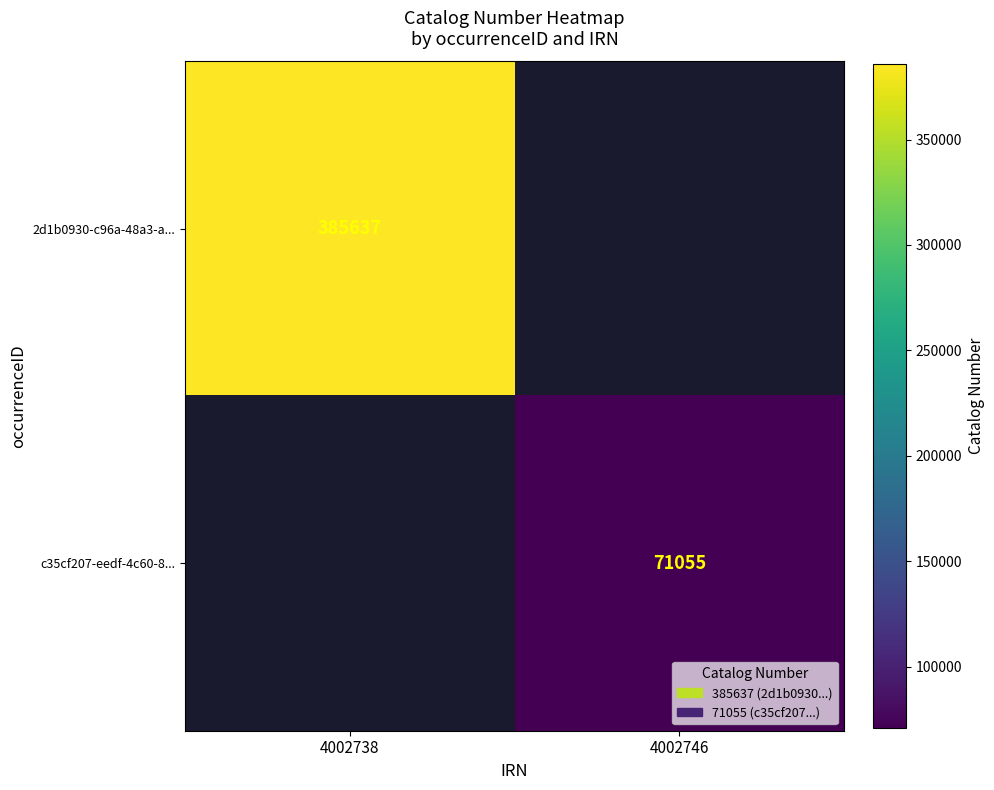

At how many categories does at least one series exceed 245006?

1